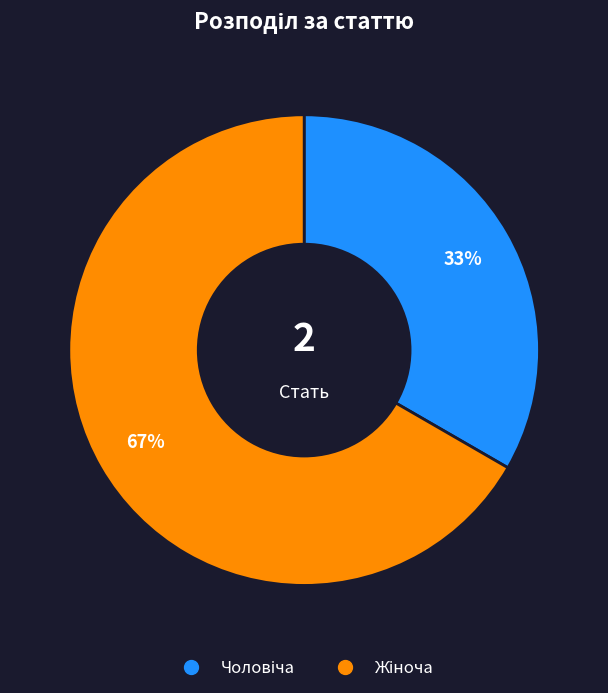

Is there any slice that represents more than half of the pie?

Yes